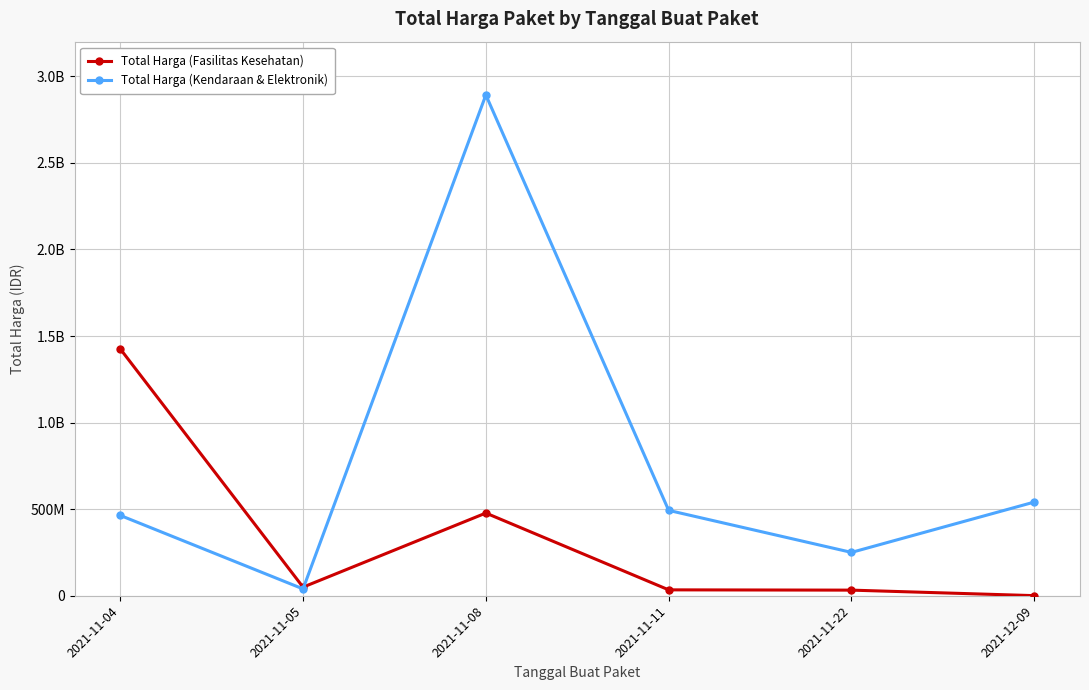

What are all the series names shown in the legend?

Total Harga (Fasilitas Kesehatan), Total Harga (Kendaraan & Elektronik)